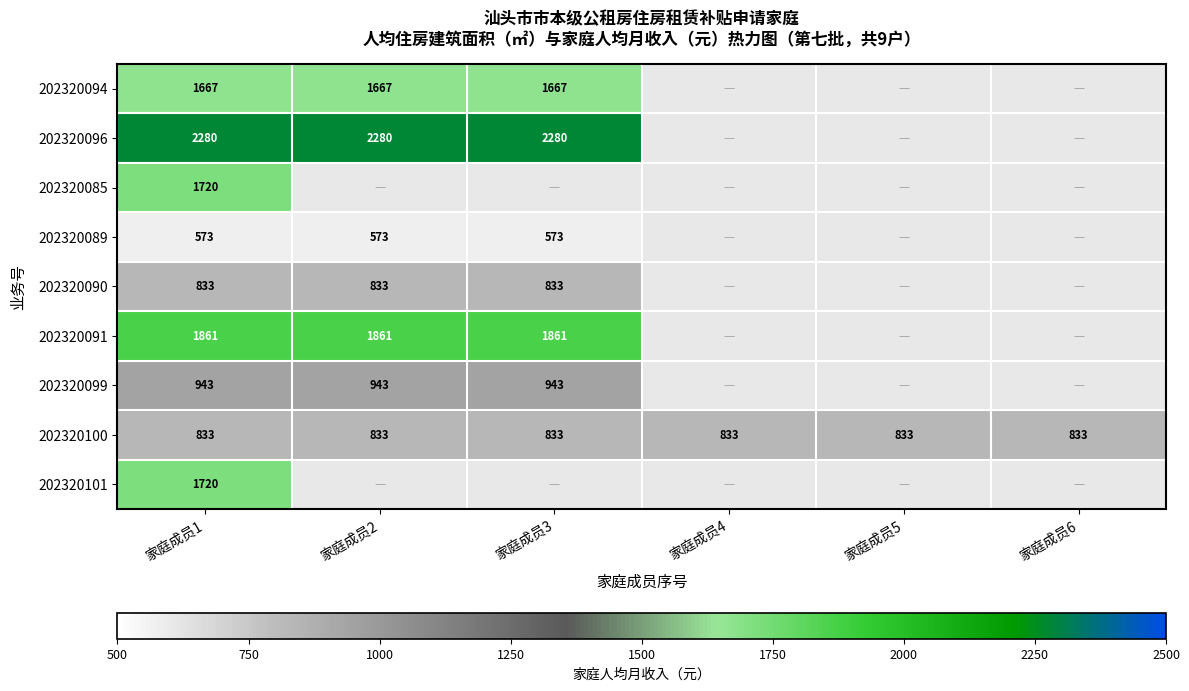

Which category has the highest value across all series?

家庭成员1